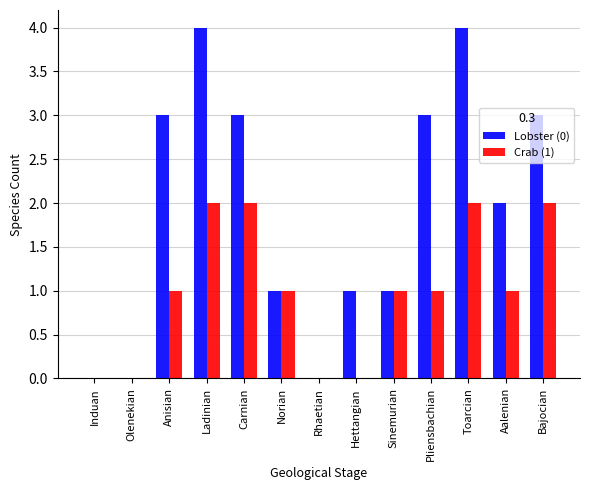

The Crab (1) series shows 1 at Anisian. True or false?

True